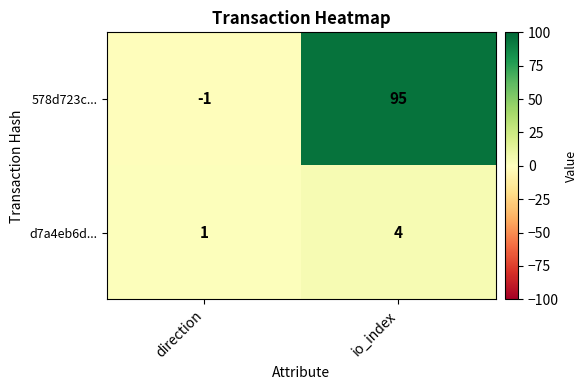

What is the approximate value of 578d723c... at io_index?

95